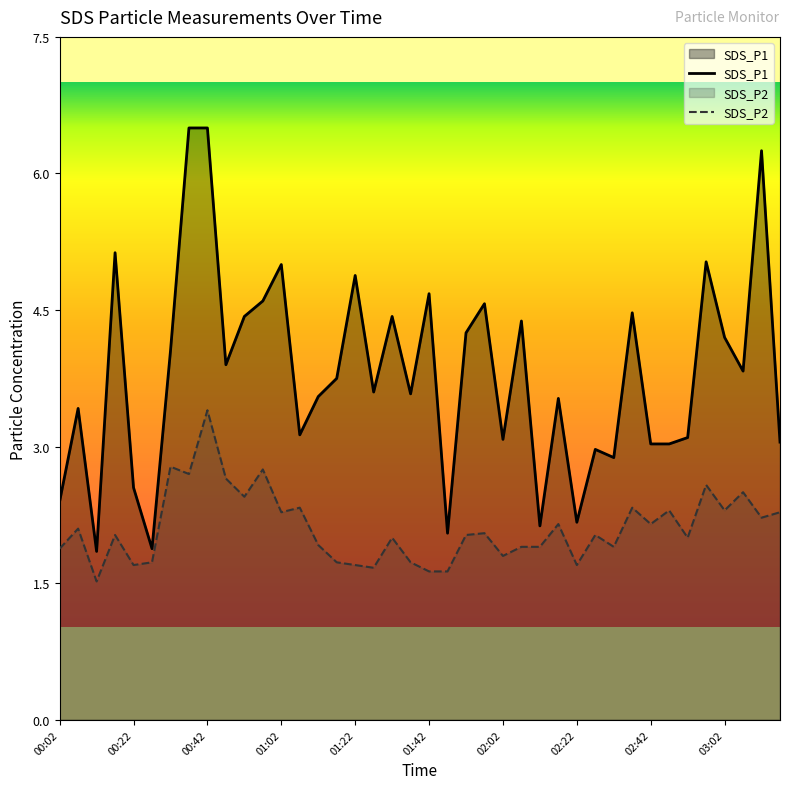

Which series has the largest total across all categories?

SDS_P1